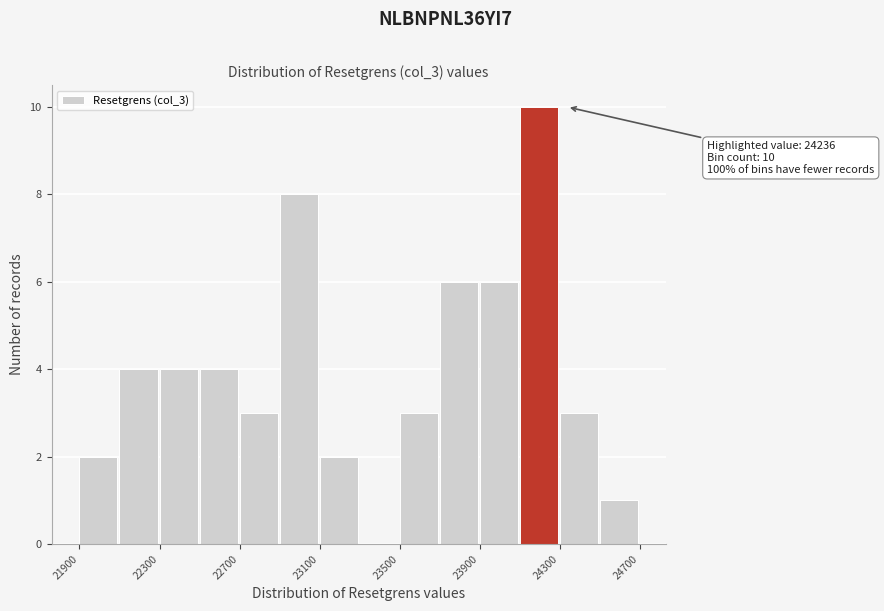

Which range on the x-axis has the tallest bar?

24100 to 24300